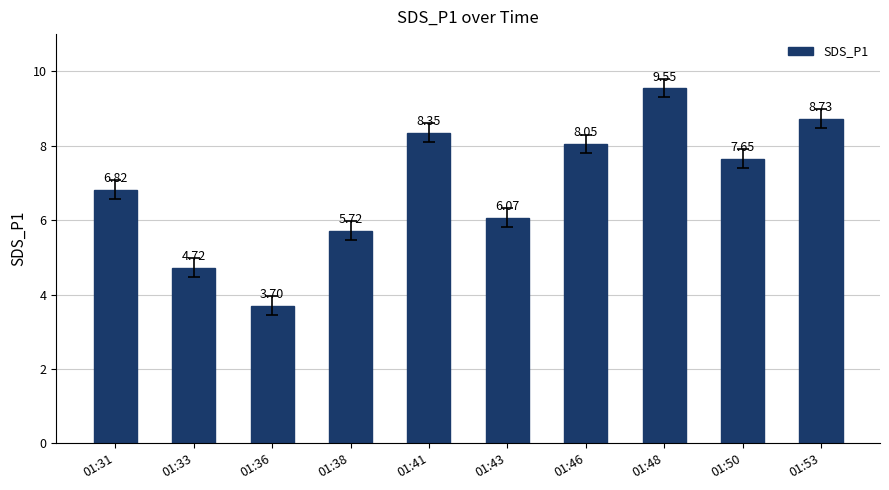

True or false: the data shows 3.7 at 01:36.

True